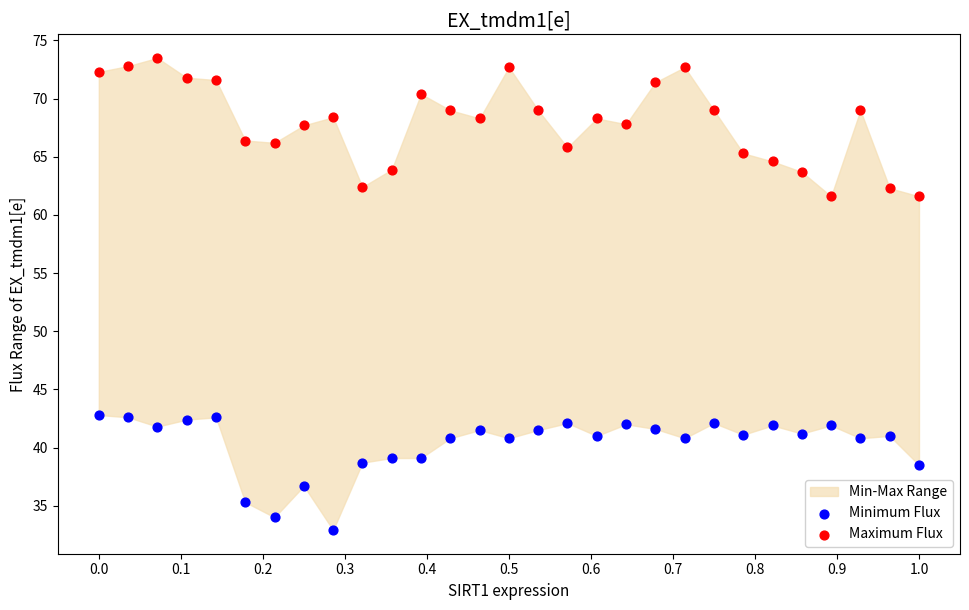

Which series has the widest spread of Y values?

Maximum Flux